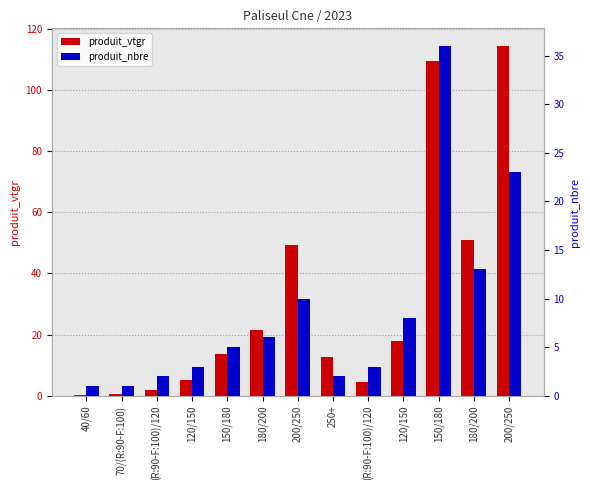

Reading right to left, what are all the values shown in this chart?

produit_vtgr: 200/250=114.4	180/200=51.1	150/180=109.5	120/150=17.7	(R:90-F:100)/120=4.4	250+=12.6	200/250=49.1	180/200=21.6	150/180=13.7	120/150=5.3	(R:90-F:100)/120=2.0	70/(R:90-F:100)=0.5	40/60=0.3
produit_nbre: 200/250=23.0	180/200=13.0	150/180=36.0	120/150=8.0	(R:90-F:100)/120=3.0	250+=2.0	200/250=10.0	180/200=6.0	150/180=5.0	120/150=3.0	(R:90-F:100)/120=2.0	70/(R:90-F:100)=1.0	40/60=1.0